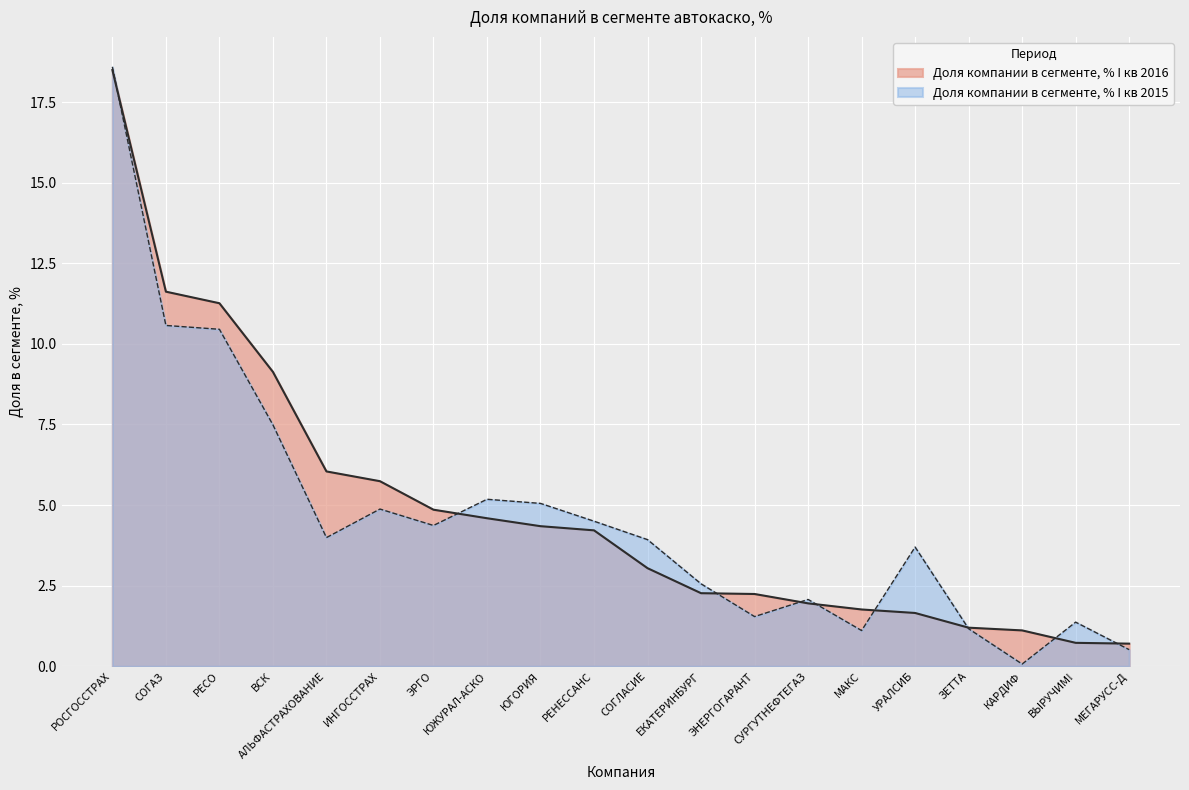

After their last crossing, which series has the higher values: Доля компании в сегменте, % I кв 2016 or Доля компании в сегменте, % I кв 2015?

Доля компании в сегменте, % I кв 2016